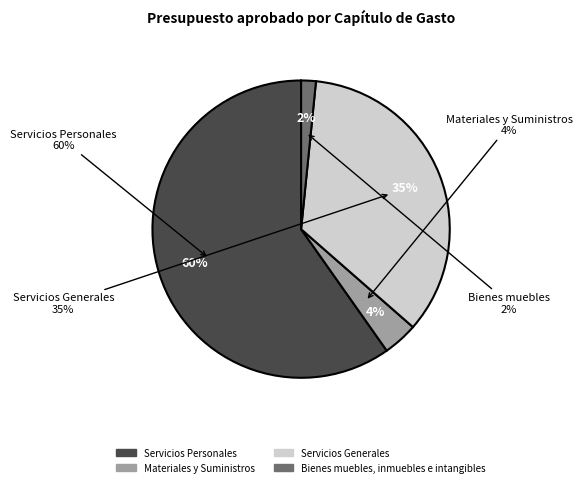

Count the number of slices in the pie.

4